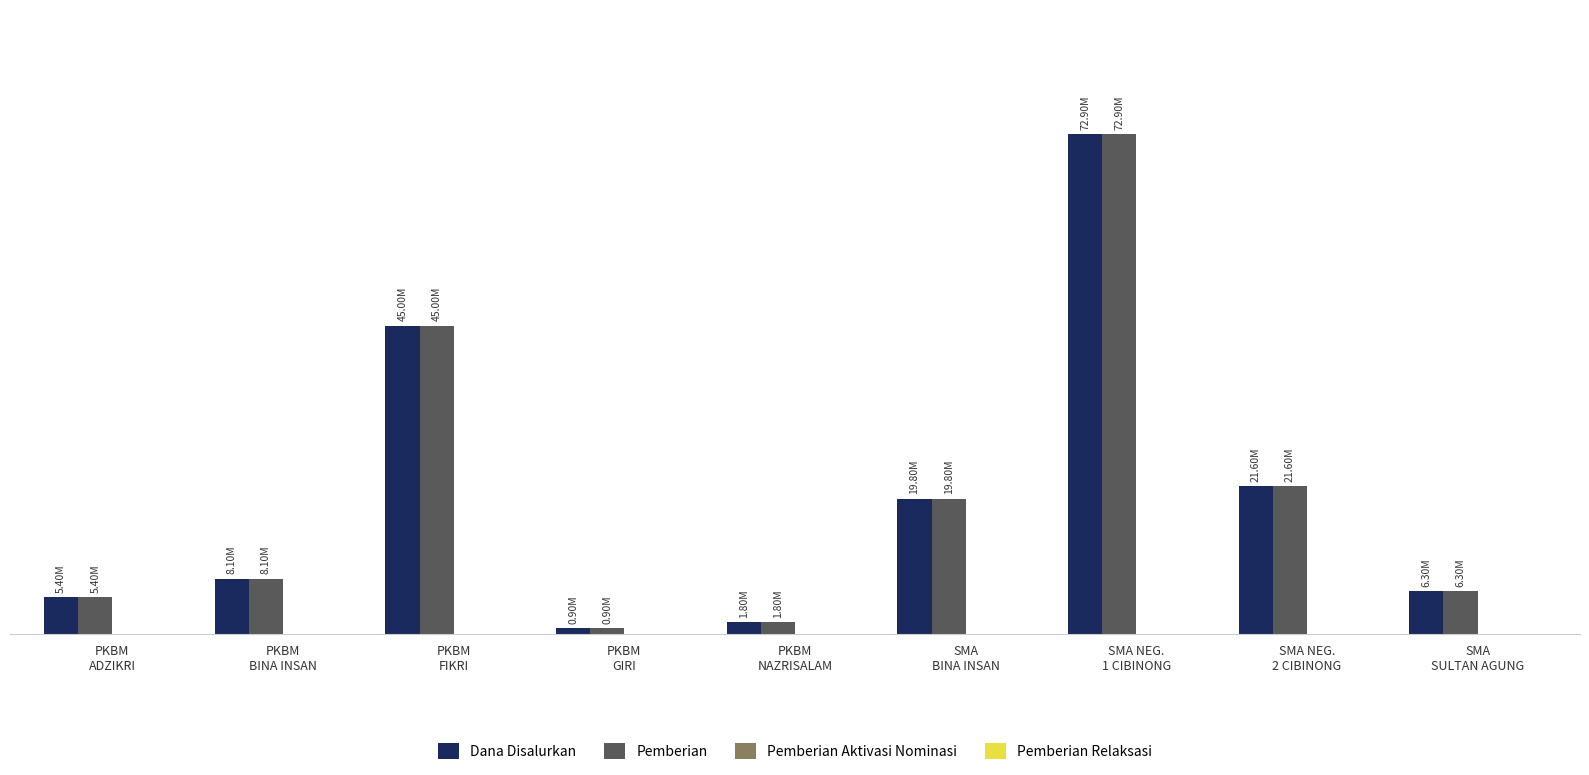

What is the label of the 6th bar from the right?

PKBM
GIRI